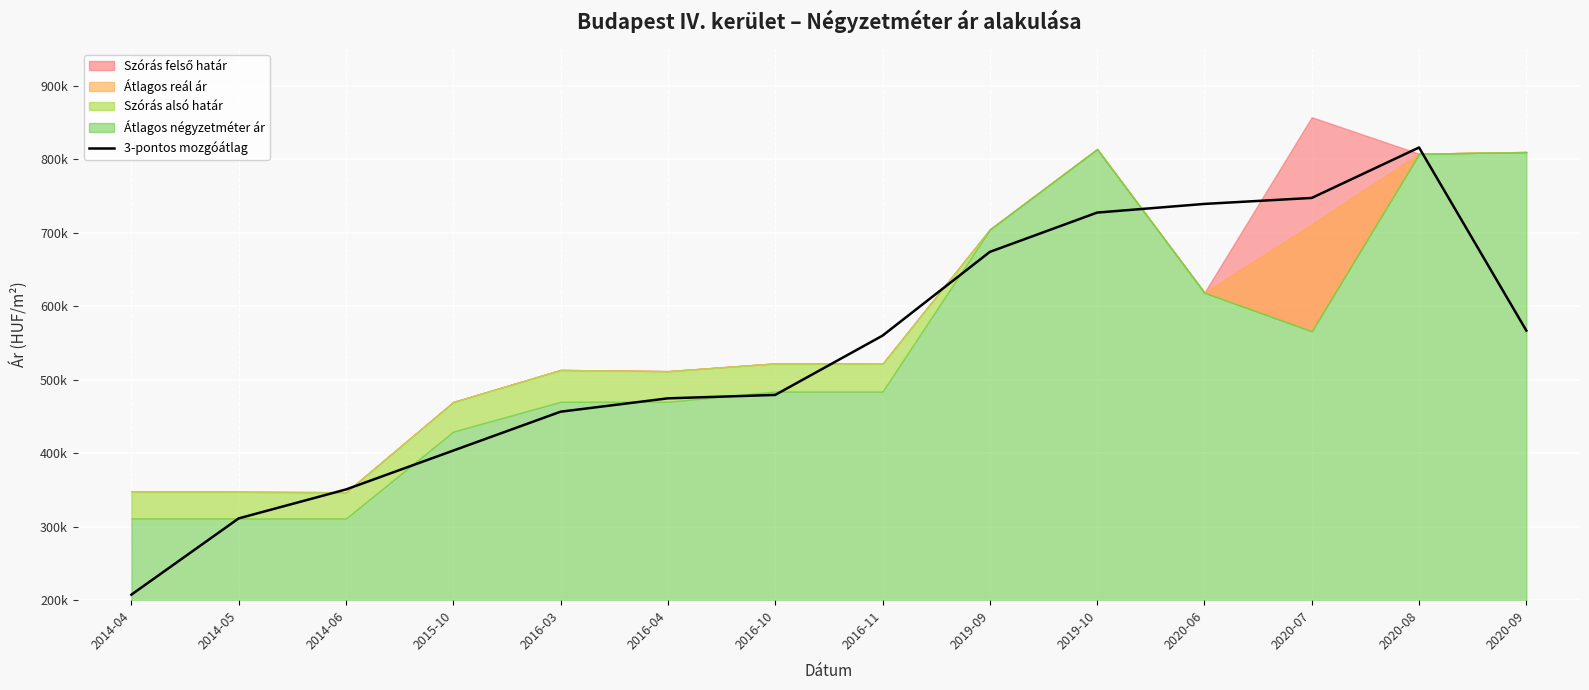

Reading left to right, extract all data points from this chart.

2014-04=207500.0	2014-05=311250.0	2014-06=350611.0	2015-10=403491.7	2016-03=456372.3	2016-04=474535.7	2016-10=479179.3	2016-11=559803.3	2019-09=673722.7	2019-10=727191.7	2020-06=738975.3	2020-07=747115.0	2020-08=815705.0	2020-09=566666.7